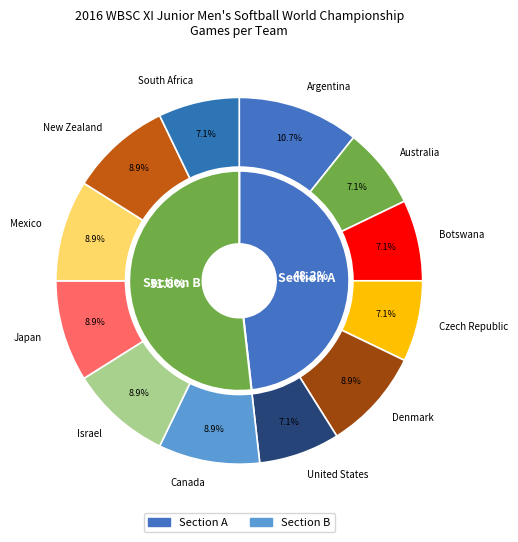

The Argentina slice represents 23% of the pie. True or false?

False